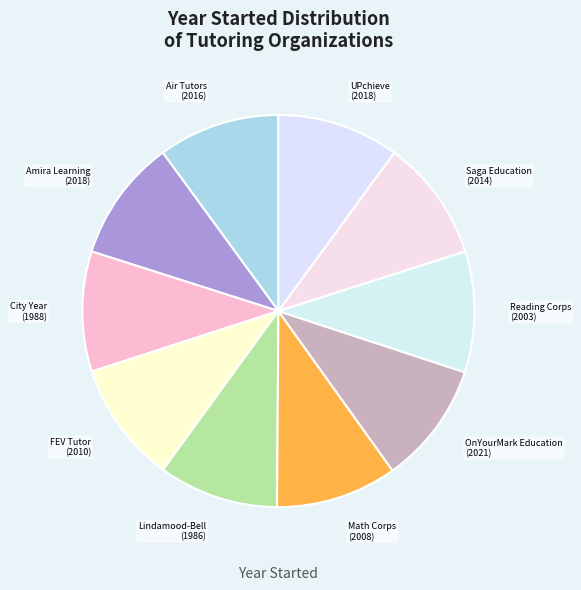

What is the ratio of the value at UPchieve to the value at Reading Corps?

1.0